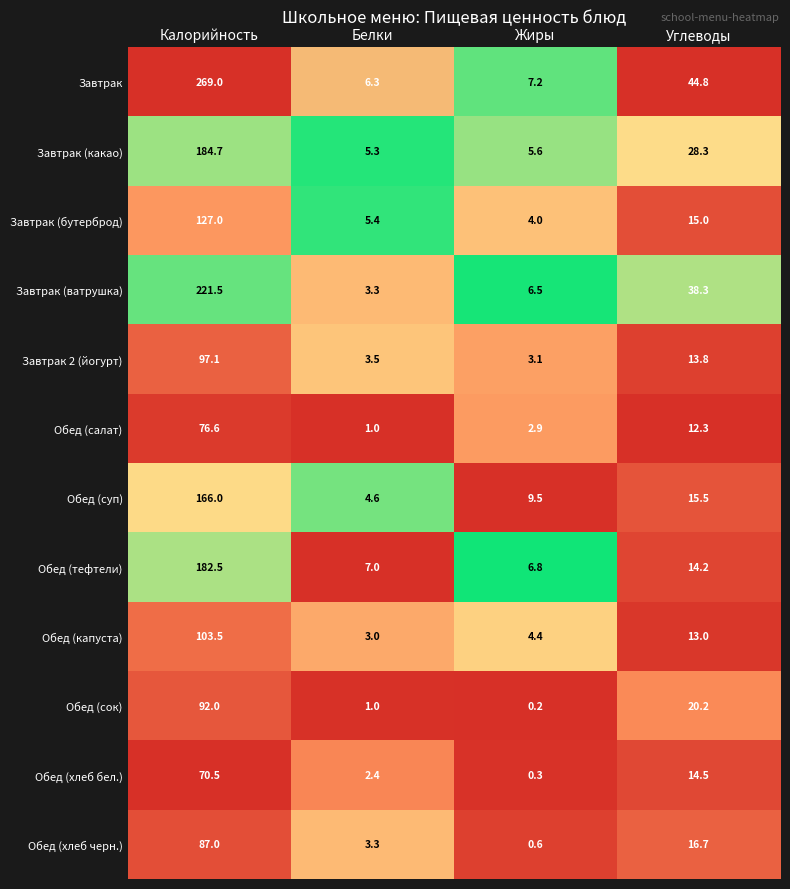

At which label does Обед (капуста) first exceed 13?

Калорийность